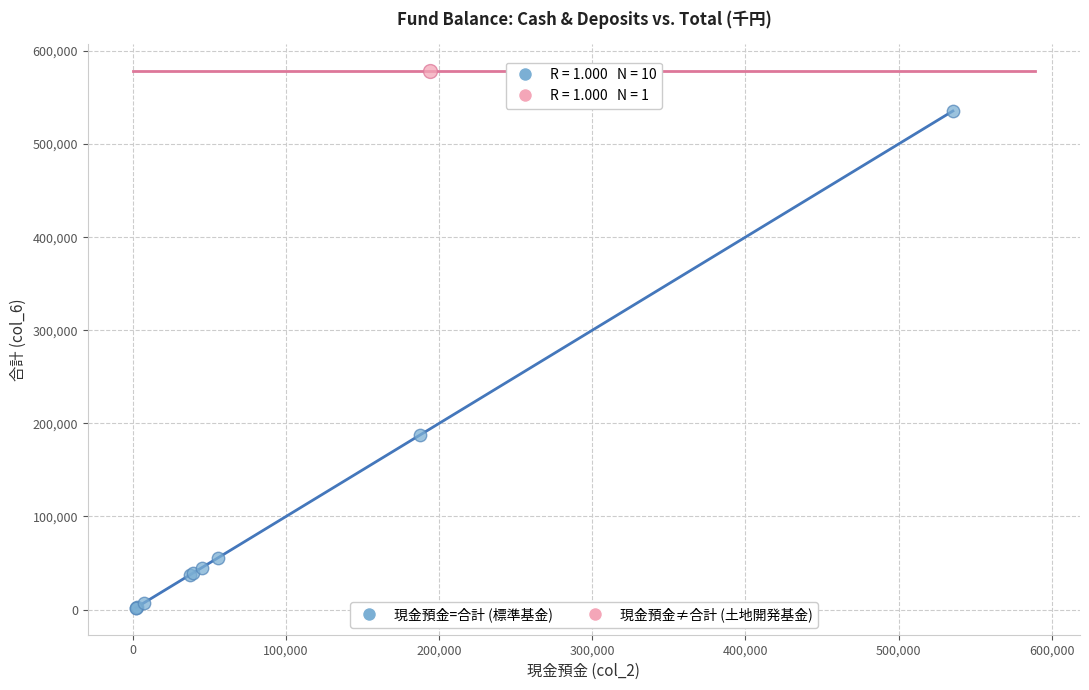

What are all the series names shown in the legend?

現金預金=合計 (標準基金), 現金預金≠合計 (土地開発基金)